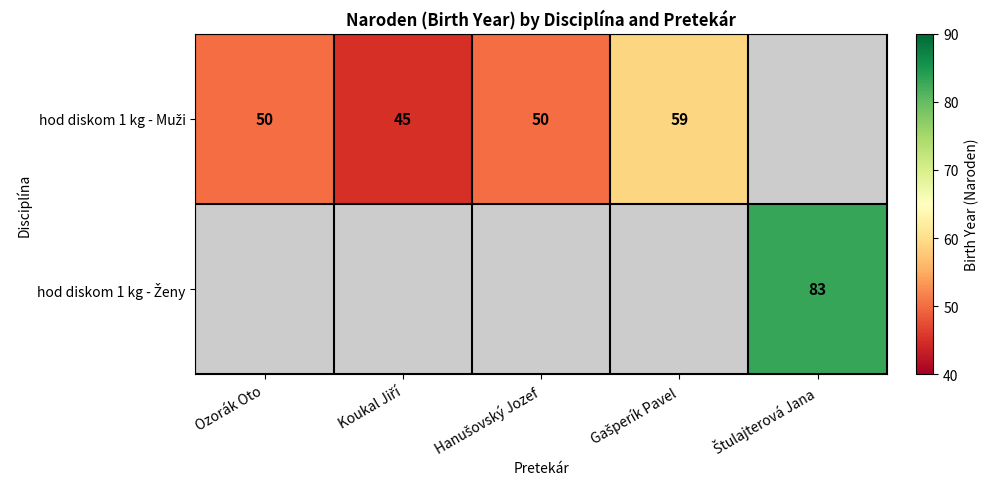

The value of hod diskom 1 kg - Ženy at Koukal Jiří is 54. True or false?

False